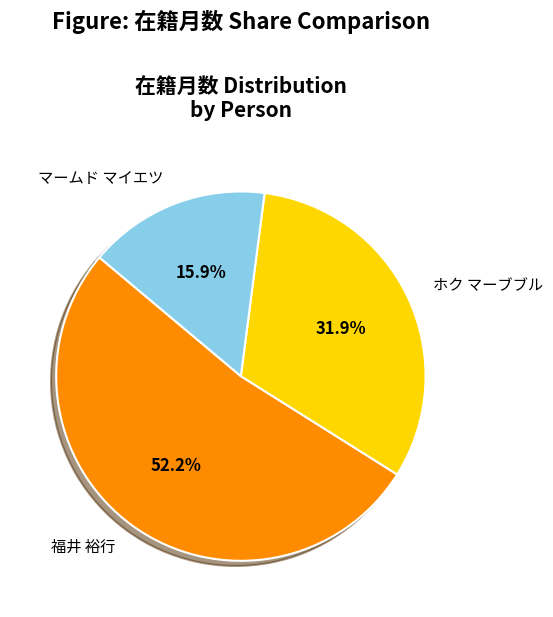

Does 福井 裕行 represent more than half of the total?

Yes